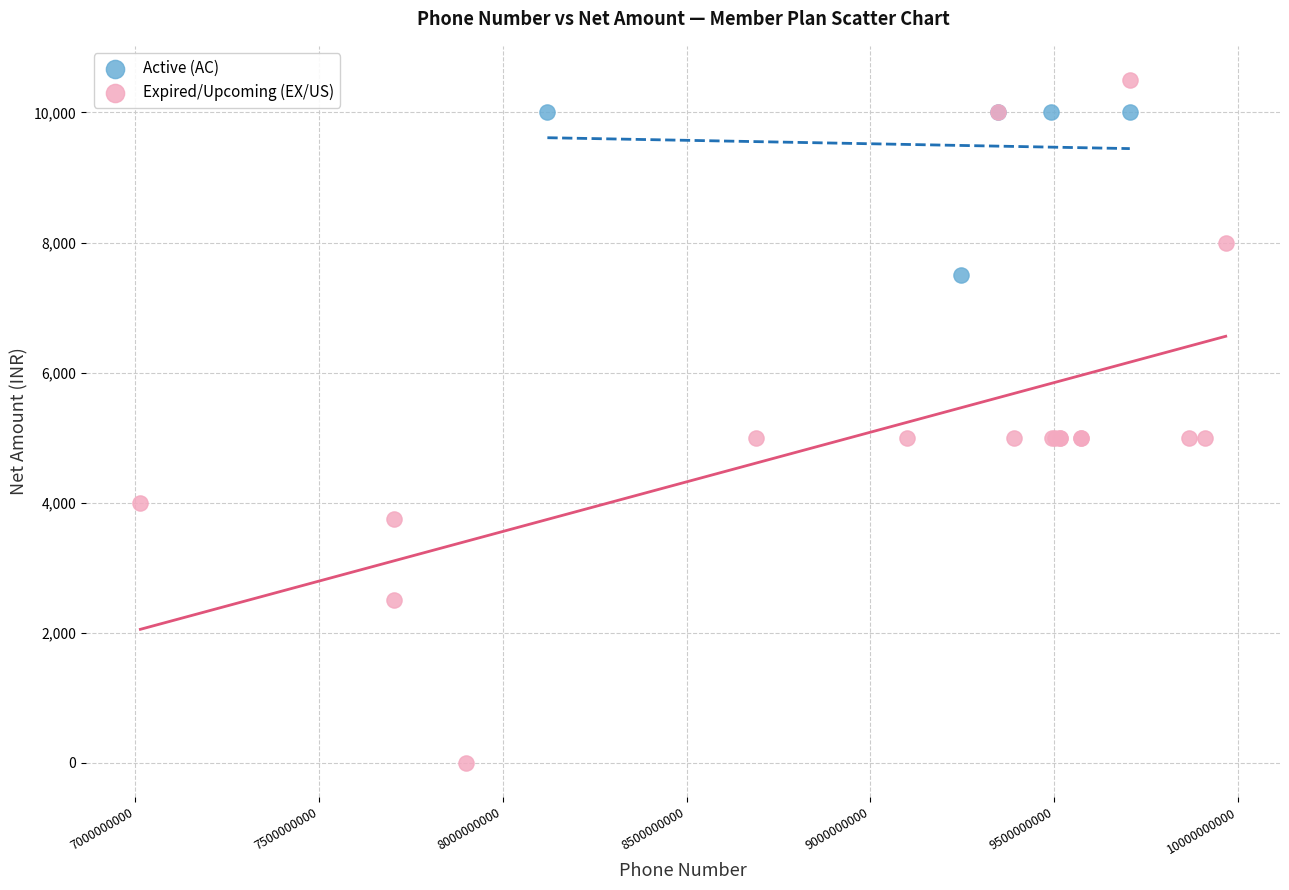

Which series contains the highest Y value?

Expired/Upcoming (EX/US)